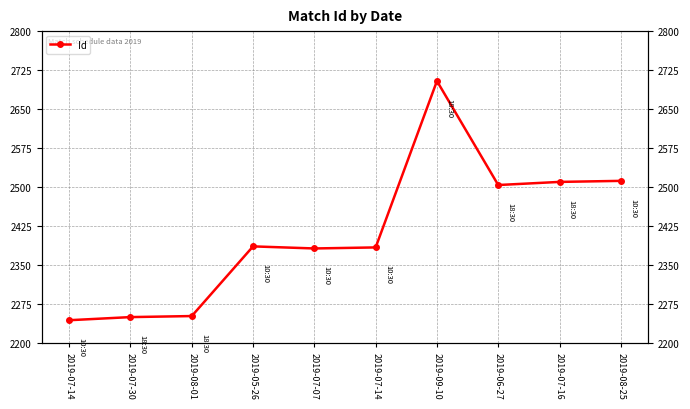

Rank the categories by value from highest to lowest.

2019-09-10, 2019-08-25, 2019-07-16, 2019-06-27, 2019-05-26, 2019-07-14, 2019-07-07, 2019-08-01, 2019-07-30, 2019-07-14